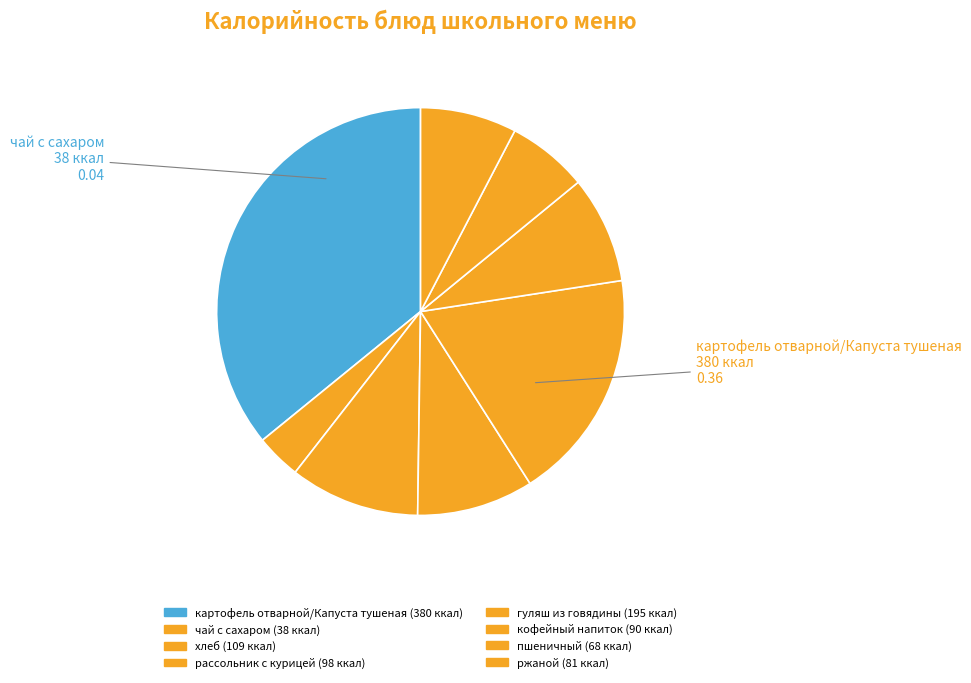

How many segments does this pie chart have?

8